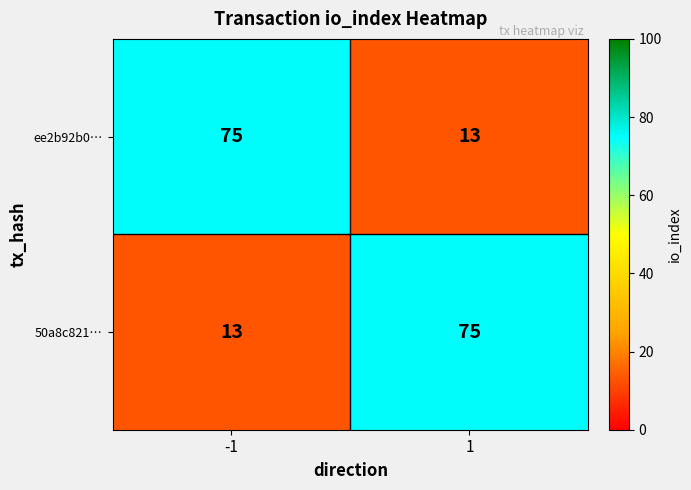

What is the total value across all series at 1?

88